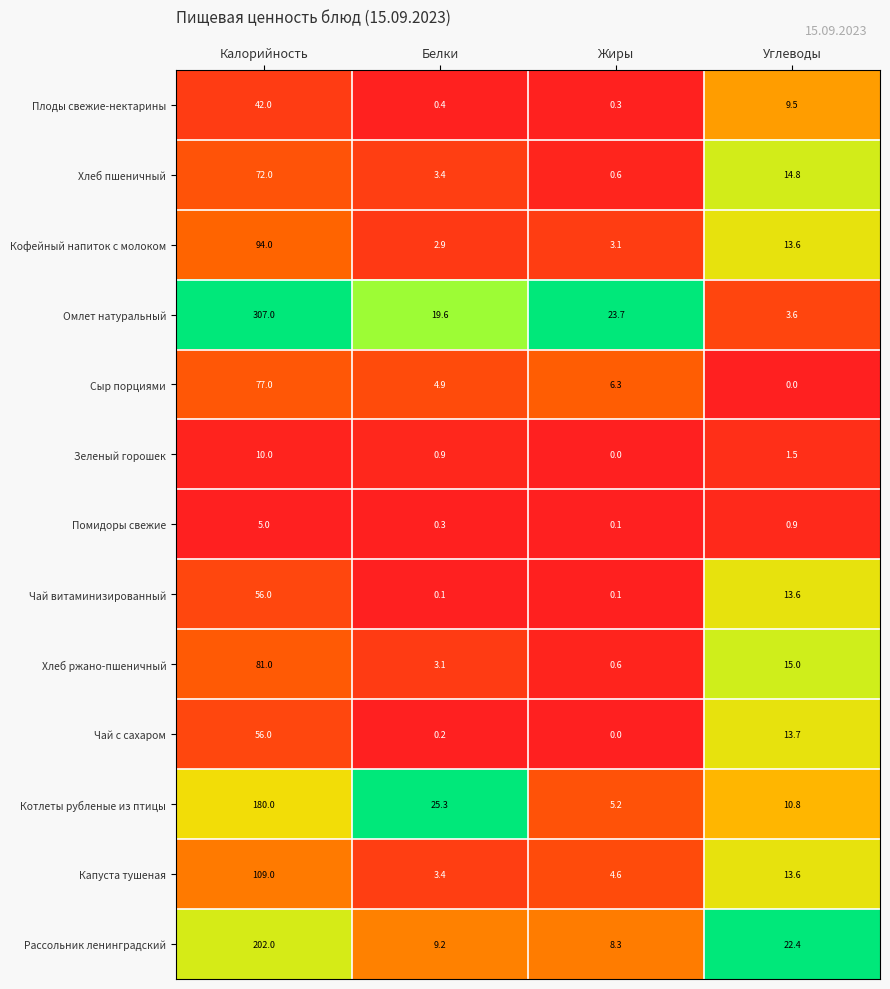

What is the difference between the maximum and minimum values in the Омлет натуральный series?

303.4